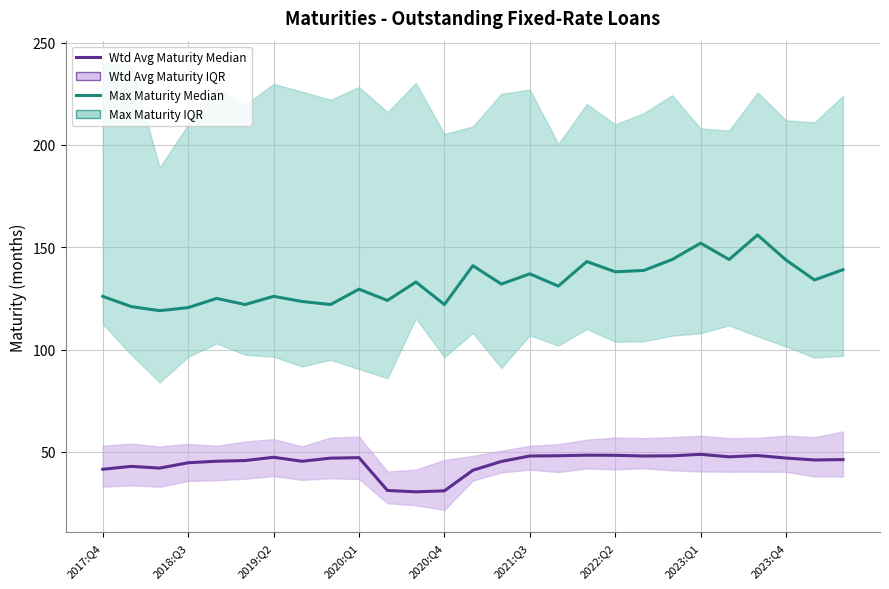

What is the spread (max minus min) of values at 26?

92.8